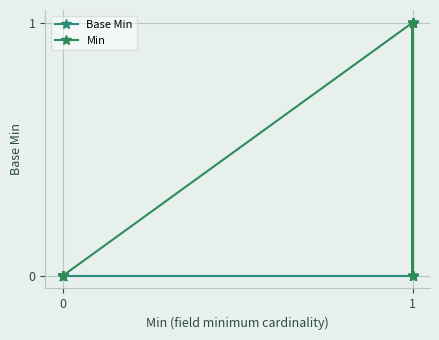

Does the chart display data point markers on the line(s)?

Yes